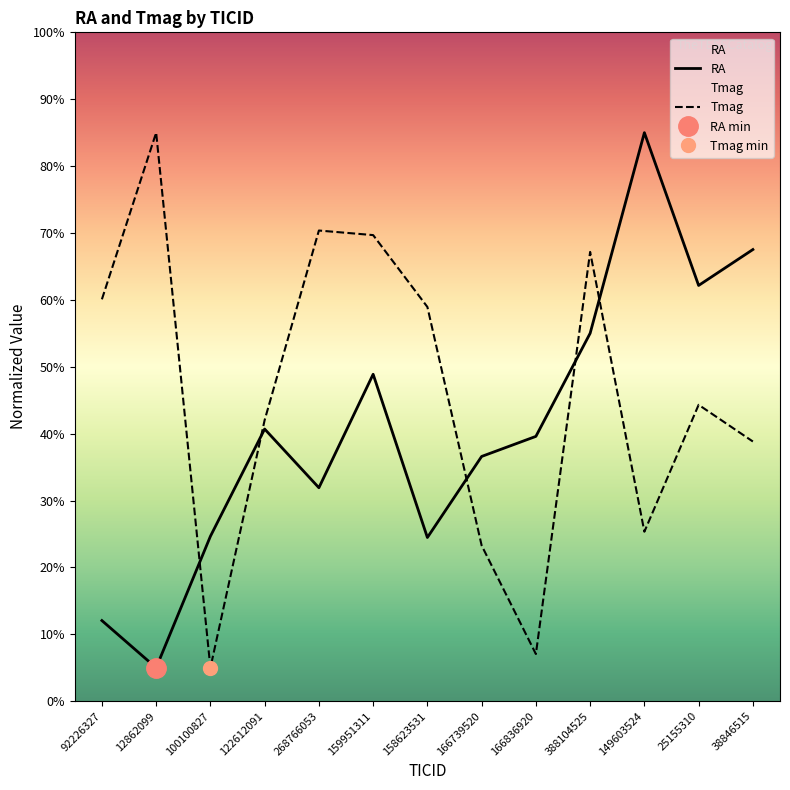

True or false: Tmag and RA cross at least once.

True